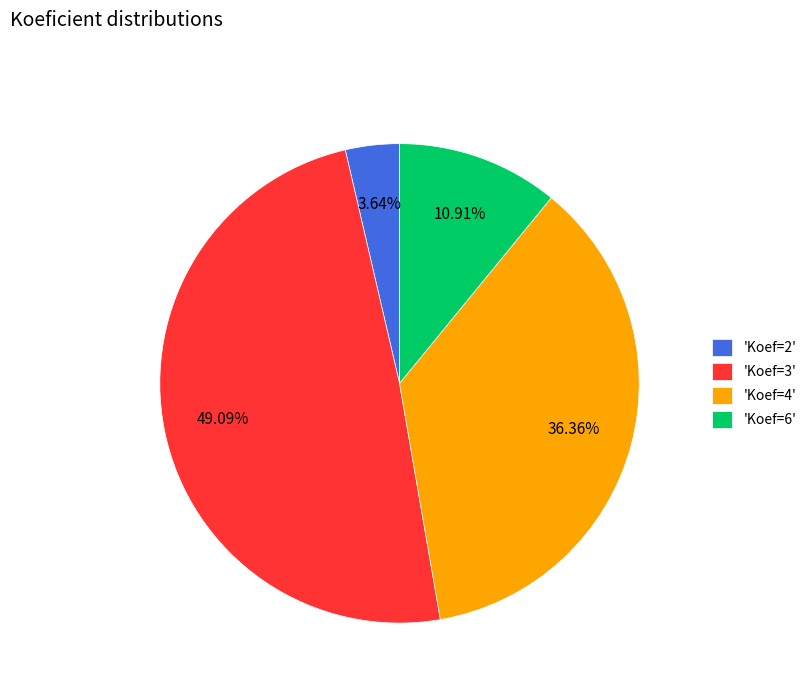

Is there any slice that represents more than half of the pie?

No